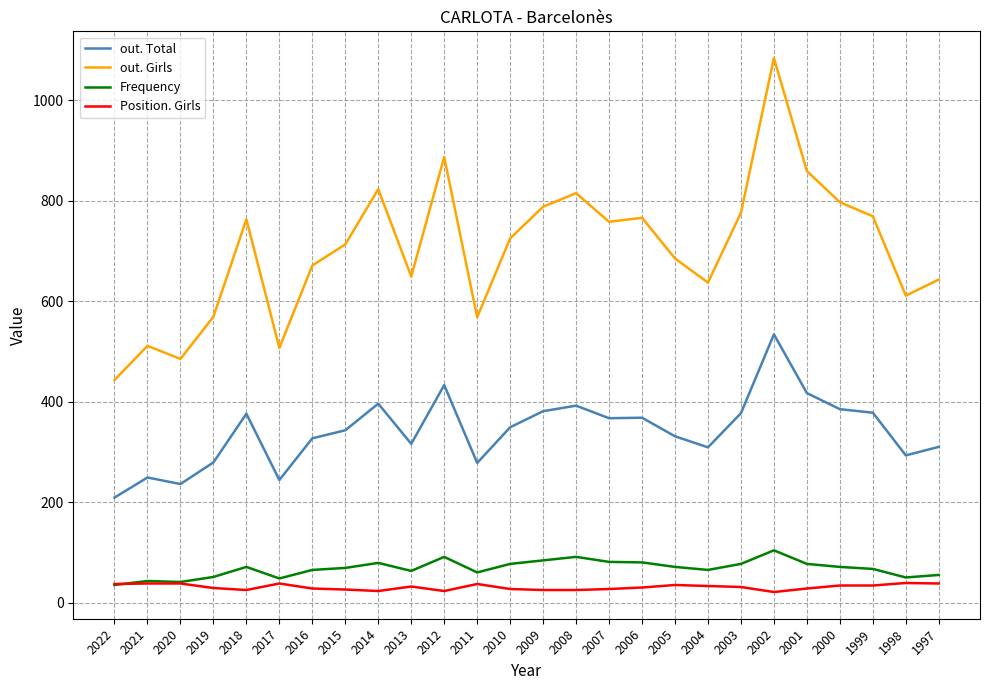

At which category does the chart reach its peak across all series?

2002